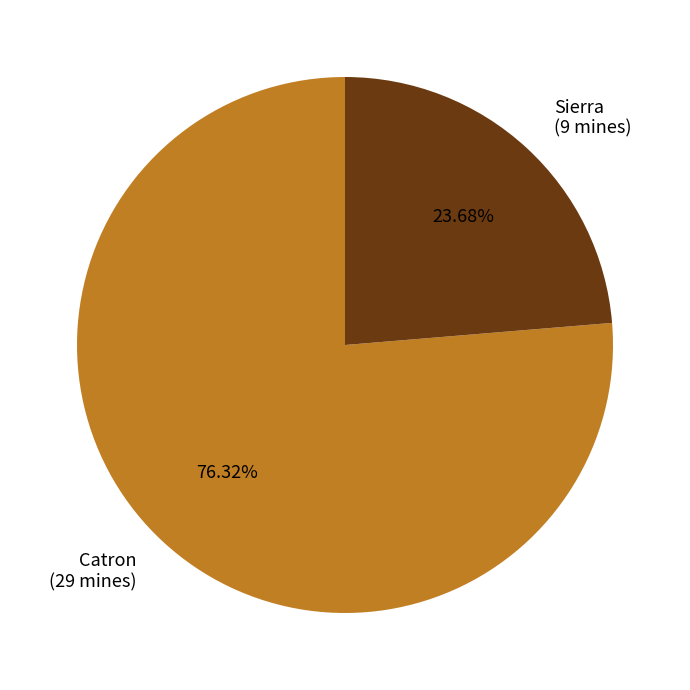

To the nearest percent, what is the difference between the largest and smallest slice percentages?

53%